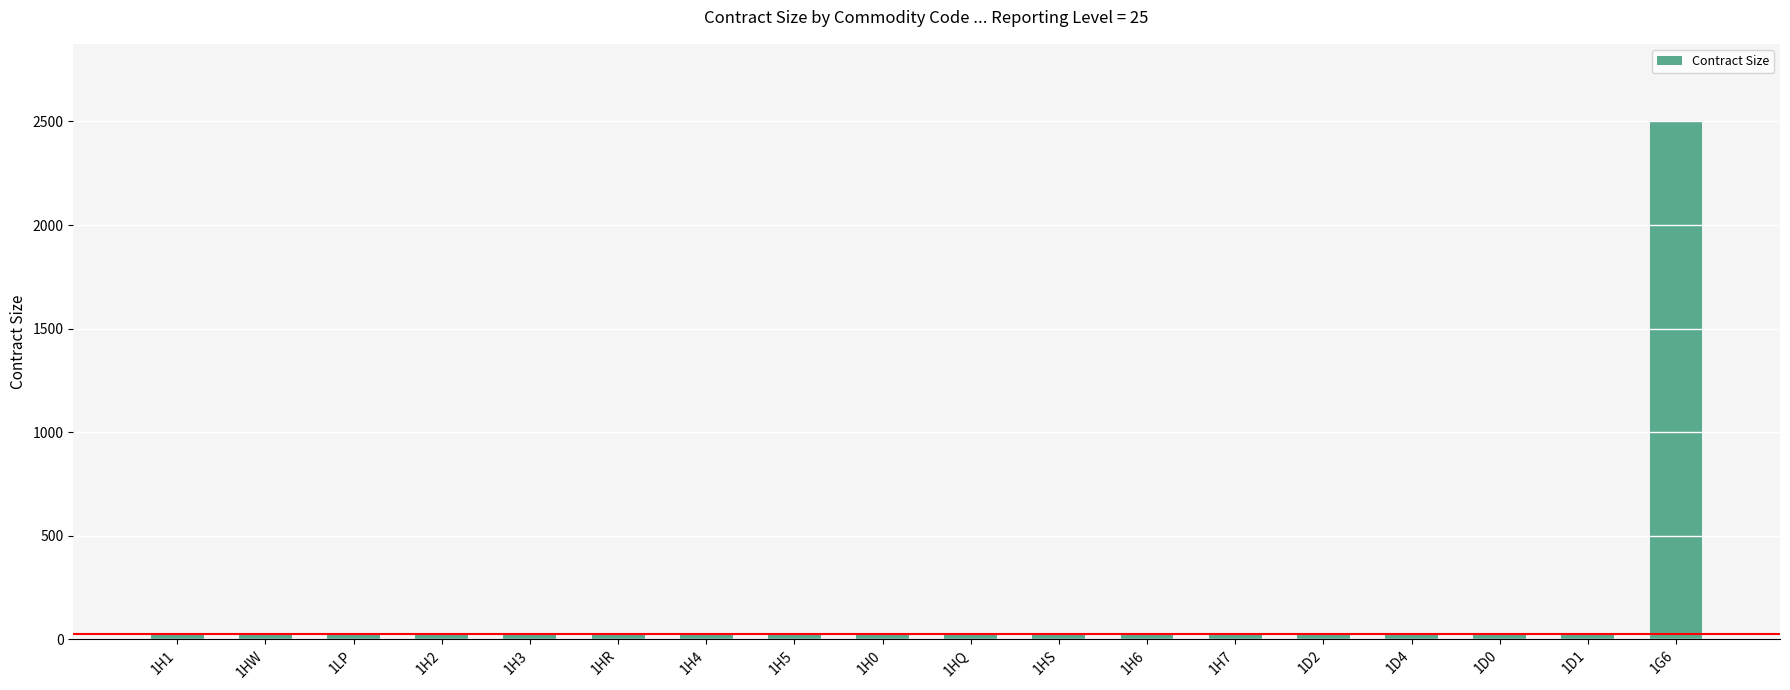

What is the ratio of the value at 1H6 to the value at 1HW?

1.0